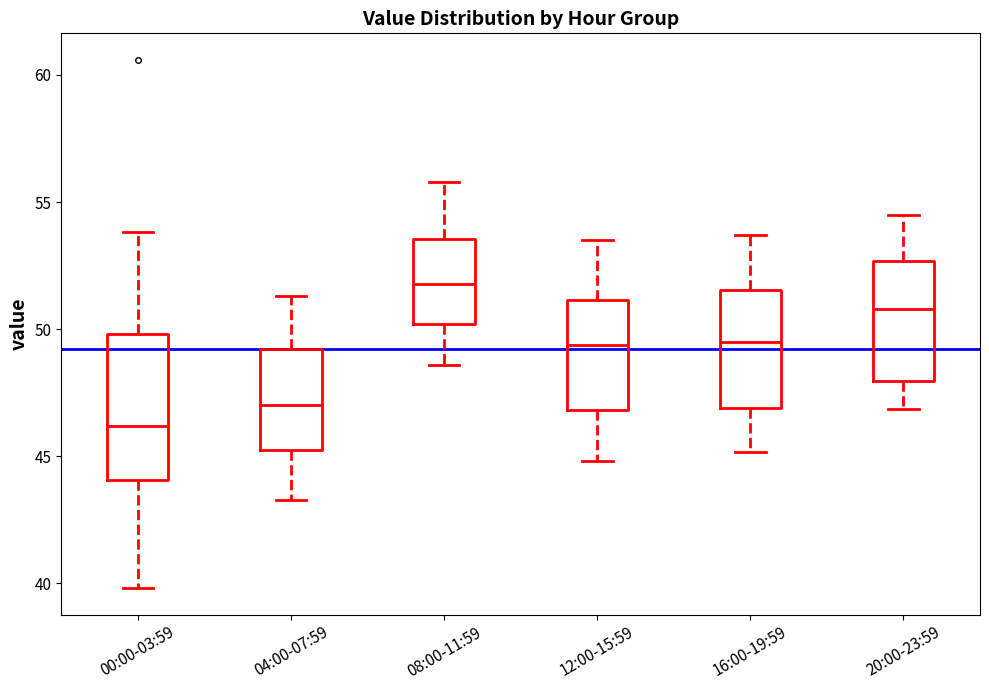

Reading left to right, read every box against the y-axis: the position of its median line, the range the box covers, and the ends of its whiskers. The values are not printed on the chart, so give them approximately, as read against the axis.

00:00-03:59: median 46.0, box 44.0 to 50.0, whiskers 40.0 to 54.0
04:00-07:59: median 47.0, box 45.0 to 49.0, whiskers 43.5 to 51.5
08:00-11:59: median 52.0, box 50.0 to 53.5, whiskers 48.5 to 56.0
12:00-15:59: median 49.5, box 47.0 to 51.0, whiskers 45.0 to 53.5
16:00-19:59: median 49.5, box 47.0 to 51.5, whiskers 45.0 to 53.5
20:00-23:59: median 51.0, box 48.0 to 52.5, whiskers 47.0 to 54.5